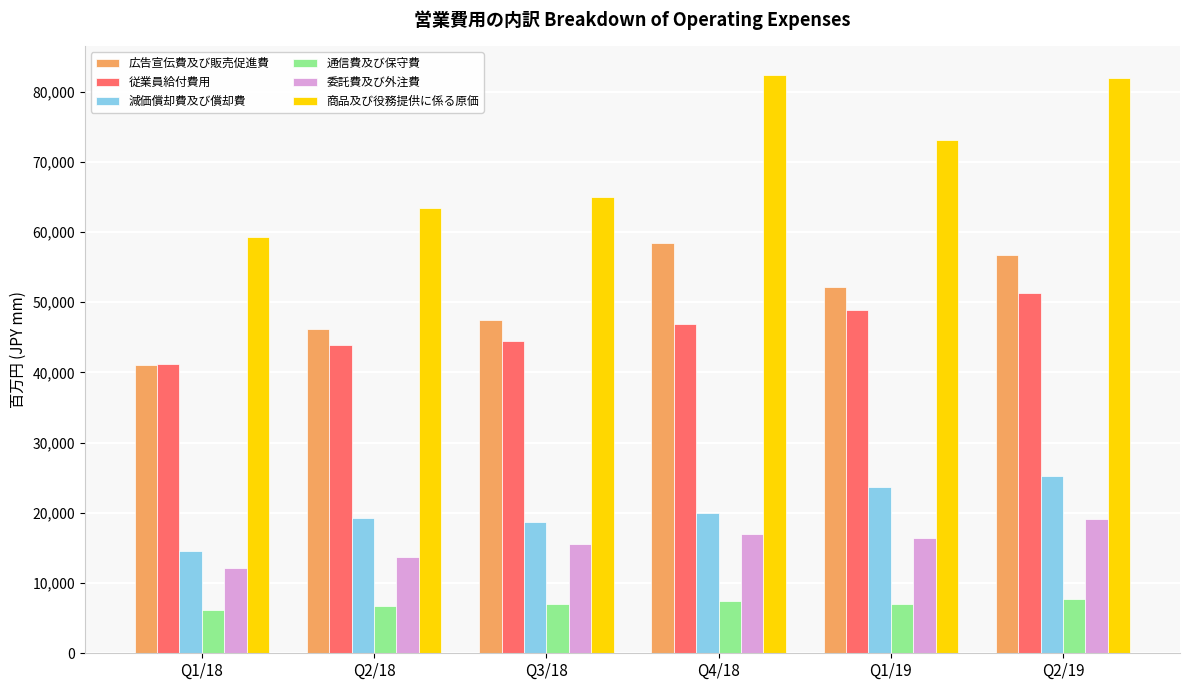

Which series has the largest total across all categories?

商品及び役務提供に係る原価